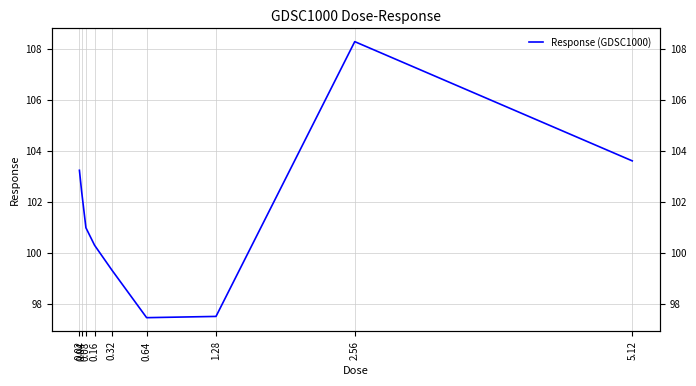

Where is the first local maximum?

2.56